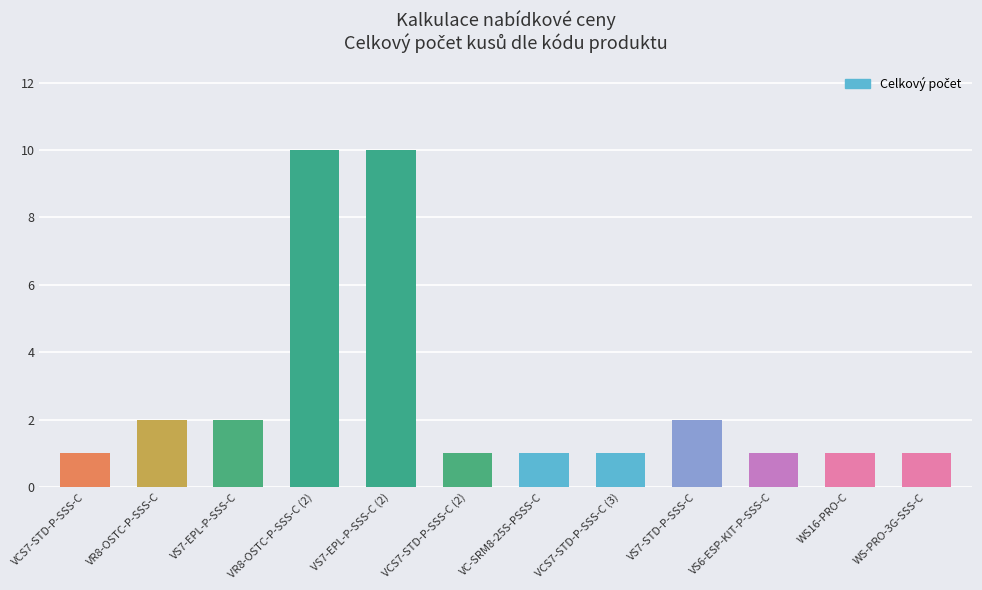

Reading right to left, list all the values displayed in this chart.

1	1	1	2	1	1	1	10	10	2	2	1